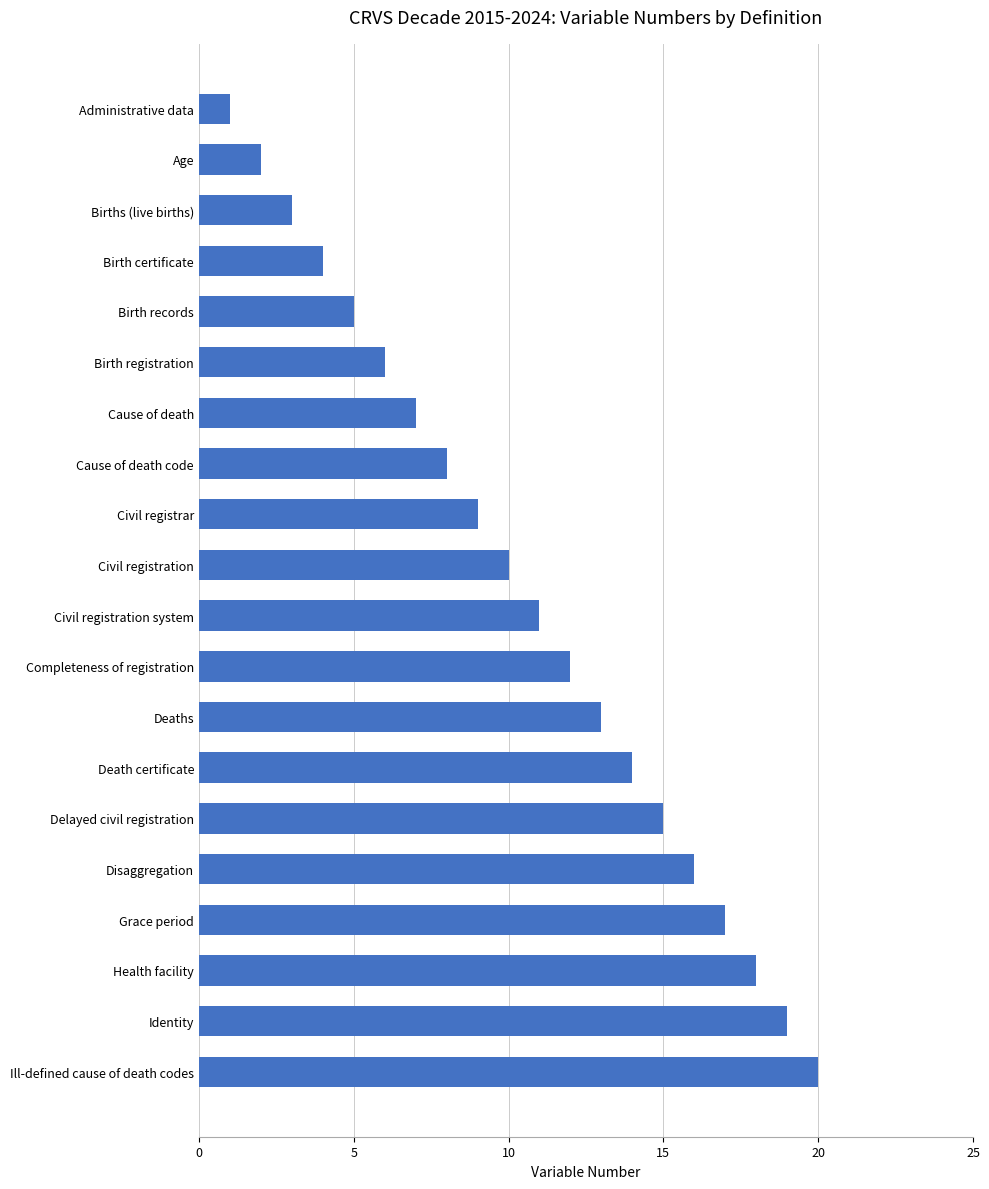

What is the label of the 13th bar from the top?

Deaths